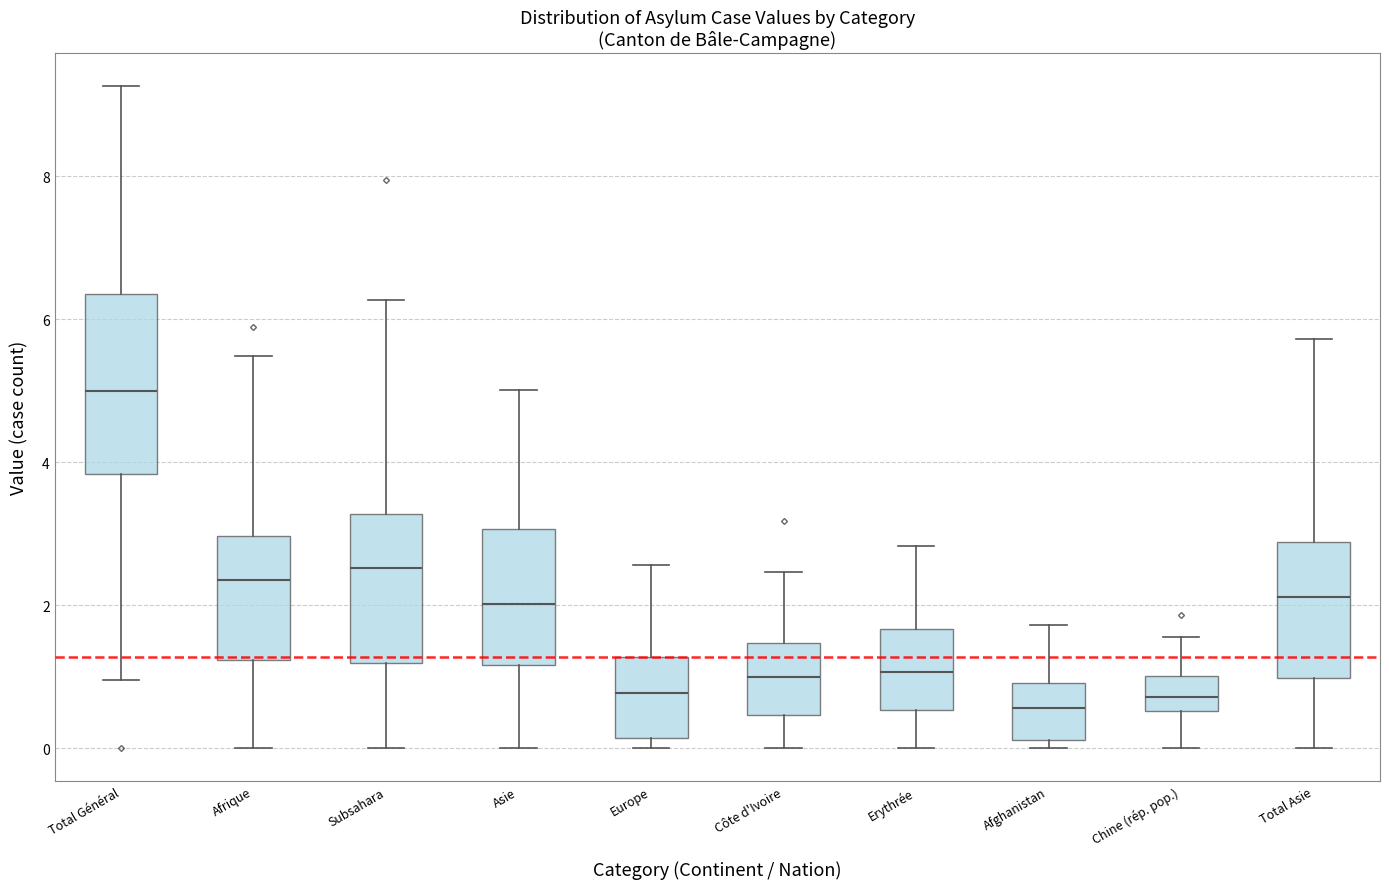

Where does the upper whisker of the box for Europe end on the y-axis? The values are not printed on the chart, so give them approximately, as read against the axis.

2.6